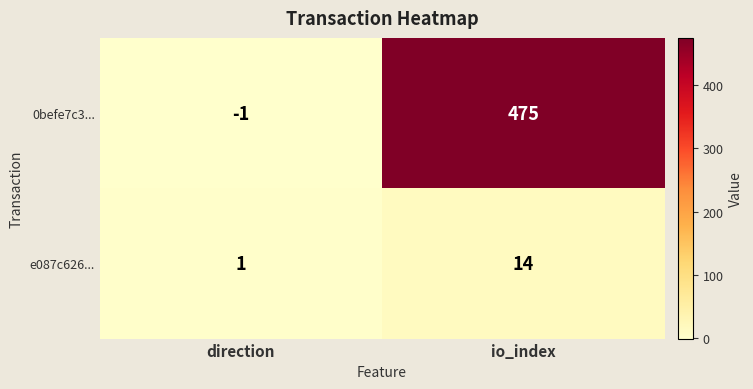

True or false: 0befe7c3... has a value of 137 at io_index.

False